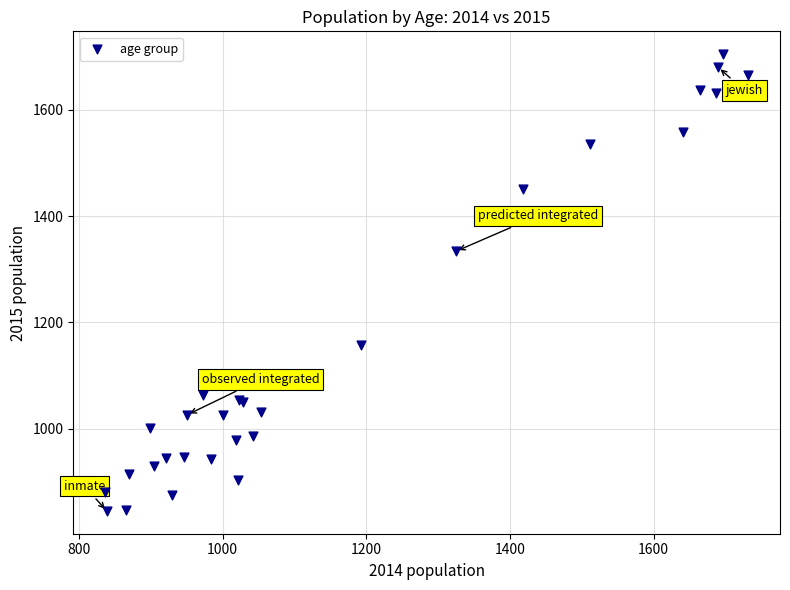

What Y value in the scatter plot is closest to 1275?

1334